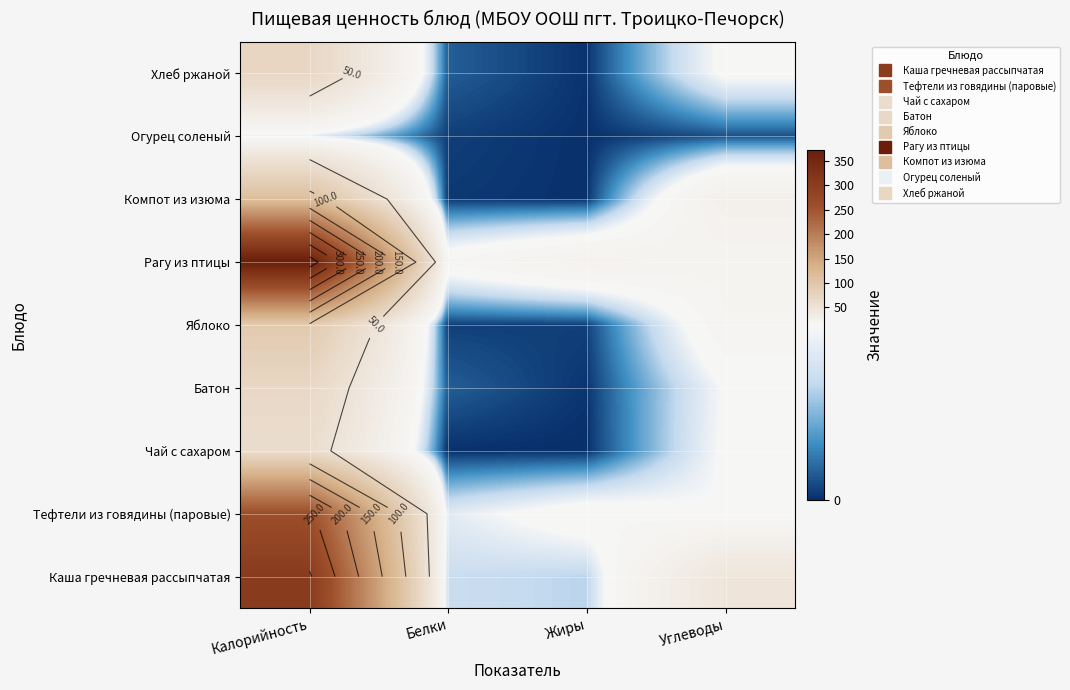

At Углеводы, list the series in order from largest to smallest.

Каша гречневая рассыпчатая, Компот из изюма, Рагу из птицы, Яблоко, Хлеб ржаной, Чай с сахаром, Батон, Тефтели из говядины (паровые), Огурец соленый